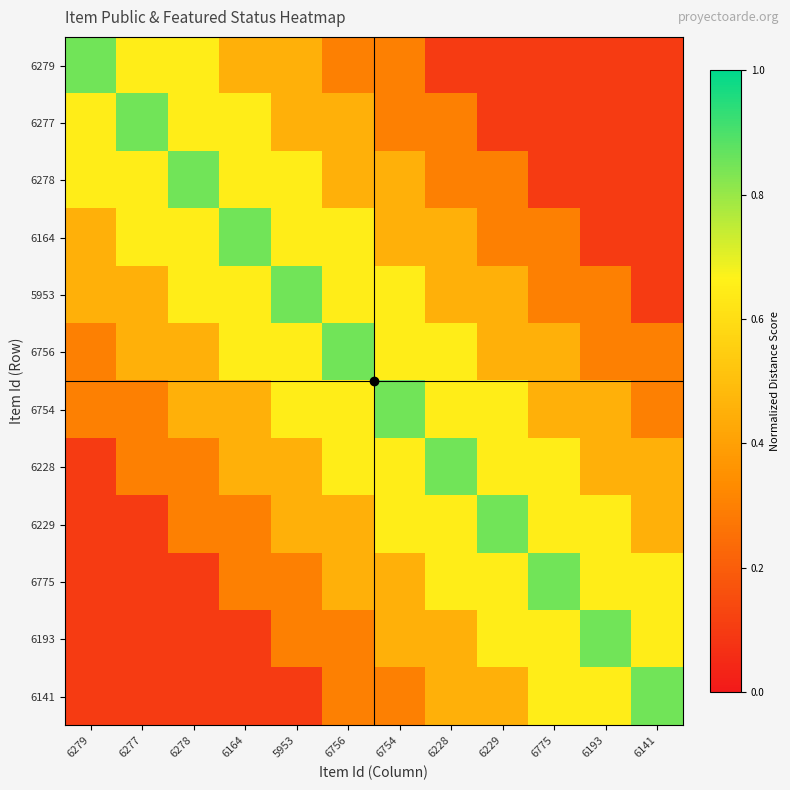

Reading left to right, extract all data points from this chart.

6279: 6279=0.8	6277=0.7	6278=0.7	6164=0.5	5953=0.5	6756=0.3	6754=0.3	6228=0.1	6229=0.1	6775=0.1	6193=0.1	6141=0.1
6277: 6279=0.7	6277=0.8	6278=0.7	6164=0.7	5953=0.5	6756=0.5	6754=0.3	6228=0.3	6229=0.1	6775=0.1	6193=0.1	6141=0.1
6278: 6279=0.7	6277=0.7	6278=0.8	6164=0.7	5953=0.7	6756=0.5	6754=0.5	6228=0.3	6229=0.3	6775=0.1	6193=0.1	6141=0.1
6164: 6279=0.5	6277=0.7	6278=0.7	6164=0.8	5953=0.7	6756=0.7	6754=0.5	6228=0.5	6229=0.3	6775=0.3	6193=0.1	6141=0.1
5953: 6279=0.5	6277=0.5	6278=0.7	6164=0.7	5953=0.8	6756=0.7	6754=0.7	6228=0.5	6229=0.5	6775=0.3	6193=0.3	6141=0.1
6756: 6279=0.3	6277=0.5	6278=0.5	6164=0.7	5953=0.7	6756=0.8	6754=0.7	6228=0.7	6229=0.5	6775=0.5	6193=0.3	6141=0.3
6754: 6279=0.3	6277=0.3	6278=0.5	6164=0.5	5953=0.7	6756=0.7	6754=0.8	6228=0.7	6229=0.7	6775=0.5	6193=0.5	6141=0.3
6228: 6279=0.1	6277=0.3	6278=0.3	6164=0.5	5953=0.5	6756=0.7	6754=0.7	6228=0.8	6229=0.7	6775=0.7	6193=0.5	6141=0.5
6229: 6279=0.1	6277=0.1	6278=0.3	6164=0.3	5953=0.5	6756=0.5	6754=0.7	6228=0.7	6229=0.8	6775=0.7	6193=0.7	6141=0.5
6775: 6279=0.1	6277=0.1	6278=0.1	6164=0.3	5953=0.3	6756=0.5	6754=0.5	6228=0.7	6229=0.7	6775=0.8	6193=0.7	6141=0.7
6193: 6279=0.1	6277=0.1	6278=0.1	6164=0.1	5953=0.3	6756=0.3	6754=0.5	6228=0.5	6229=0.7	6775=0.7	6193=0.8	6141=0.7
6141: 6279=0.1	6277=0.1	6278=0.1	6164=0.1	5953=0.1	6756=0.3	6754=0.3	6228=0.5	6229=0.5	6775=0.7	6193=0.7	6141=0.8